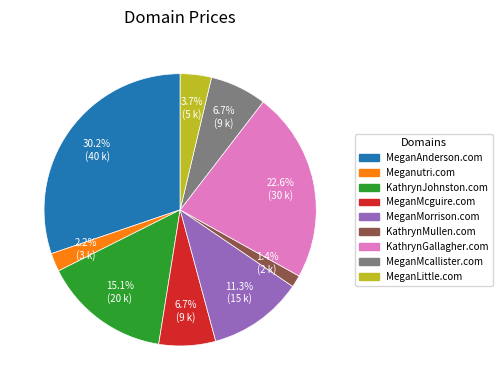

To the nearest percent, what is the combined percentage of KathrynJohnston.com and MeganAnderson.com?

45%